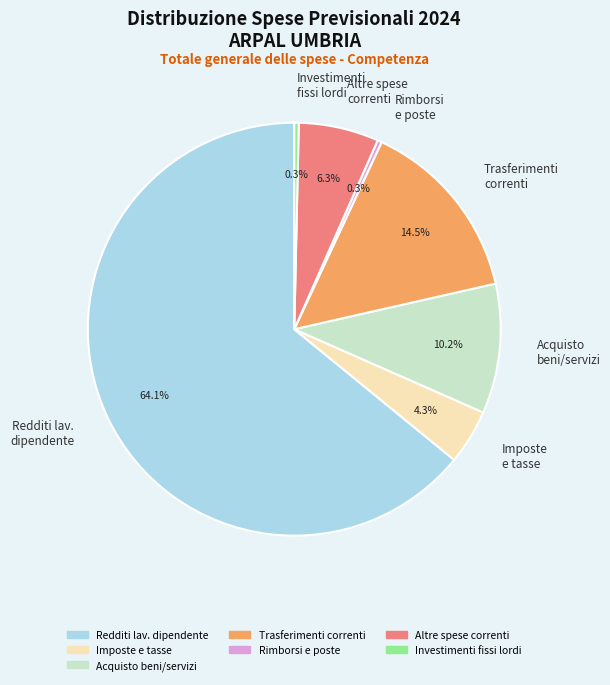

Which slice represents more than half of the pie?

Redditi lav. dipendente